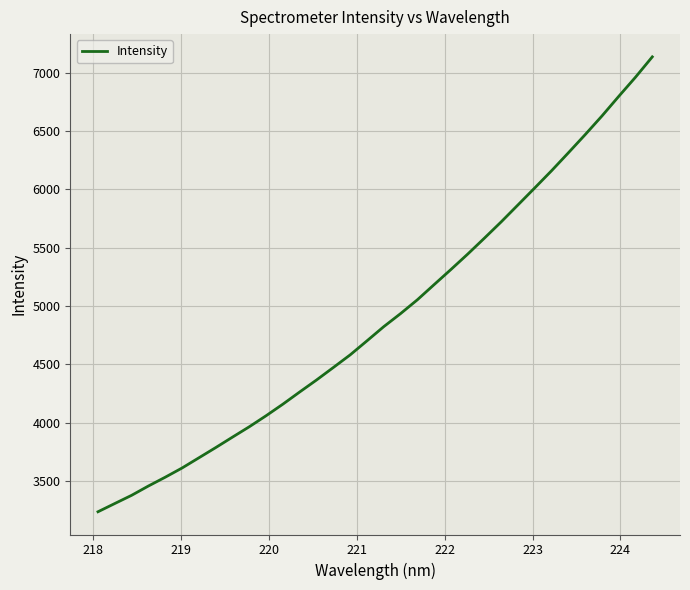

What is the greatest value displayed?

7136.9